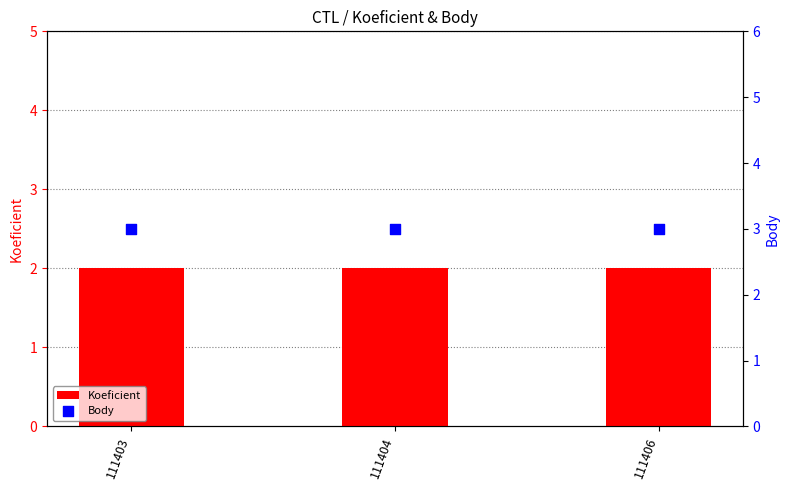

Is the value of Body at 111403 greater than the value of Koeficient at 111404?

Yes